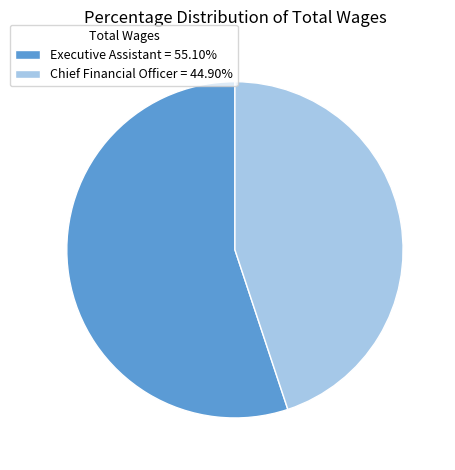

The Chief Financial Officer slice represents 45% of the pie. True or false?

True